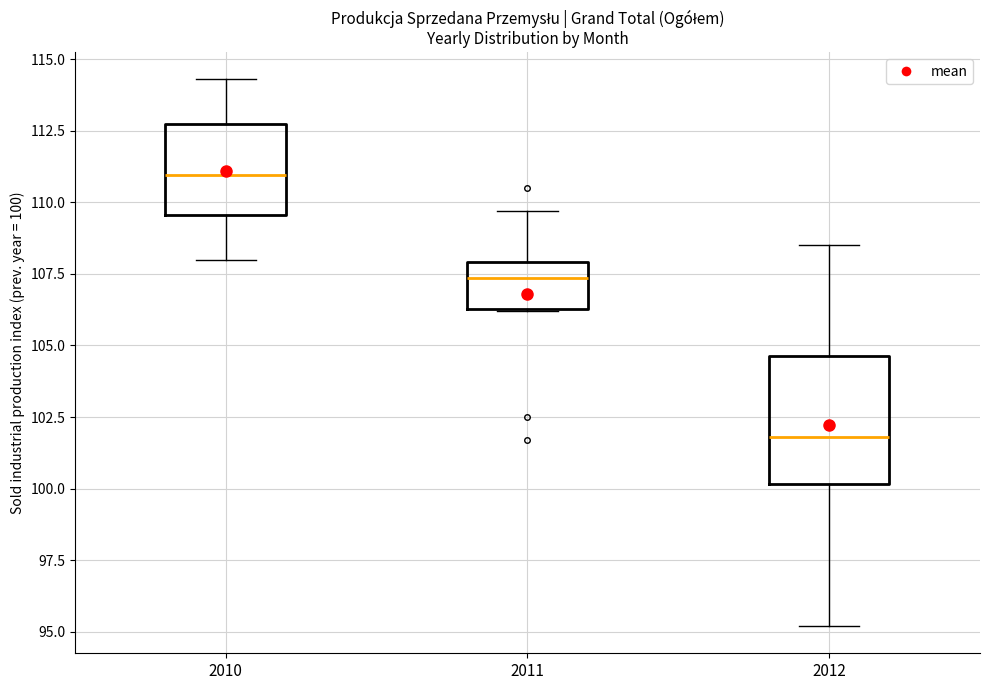

Which box is the tallest, from its lower edge to its upper edge?

2012